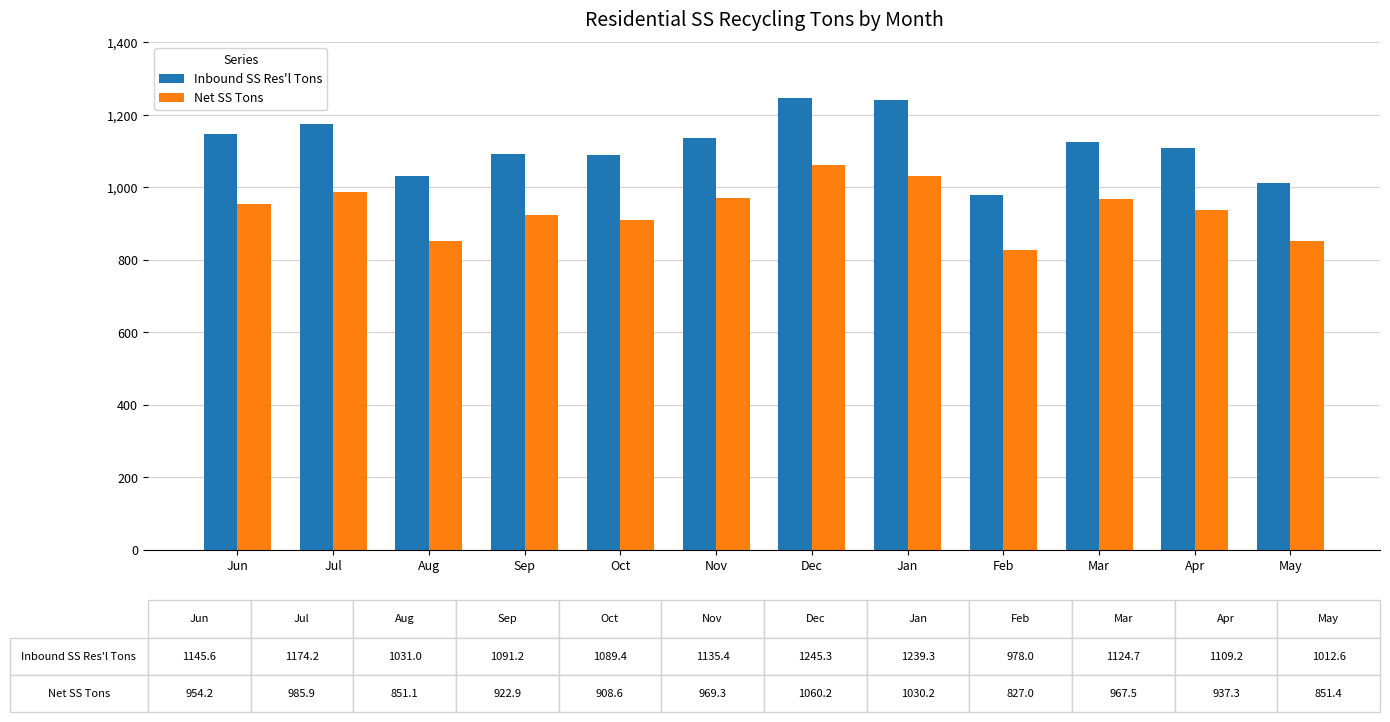

Which series has the widest spread of values?

Inbound SS Res'l Tons